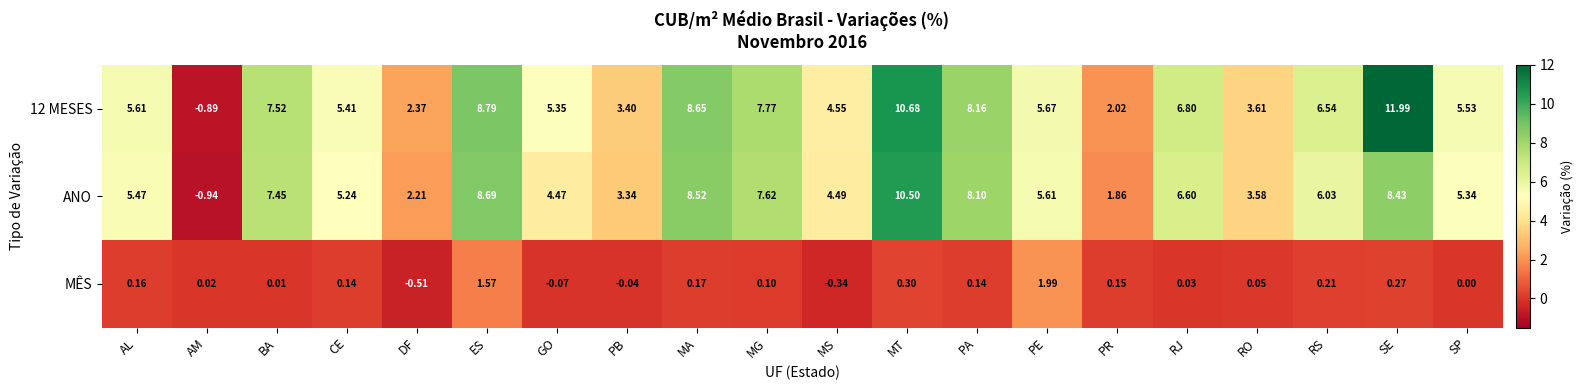

Is the value of ANO at PE greater than the value of 12 MESES at MG?

No